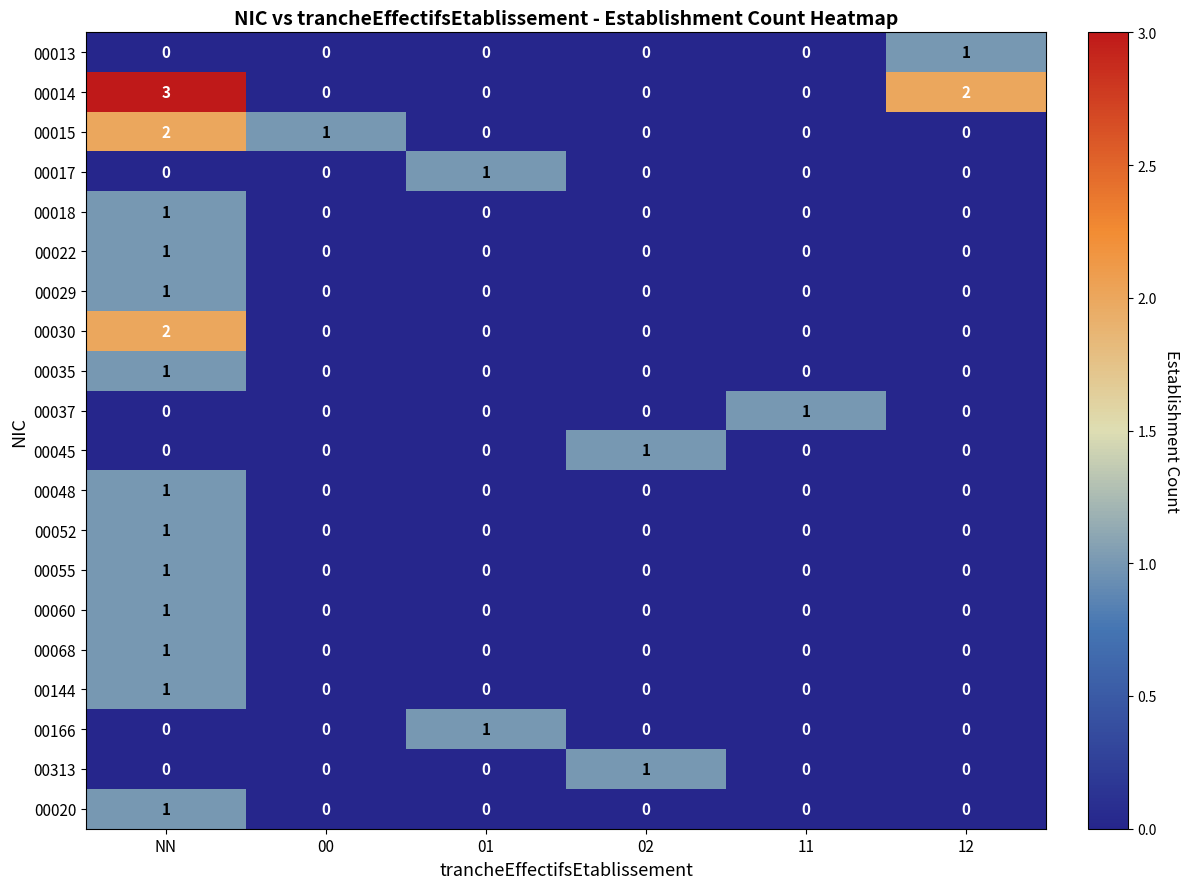

At which category is the sum across all series the highest?

NN